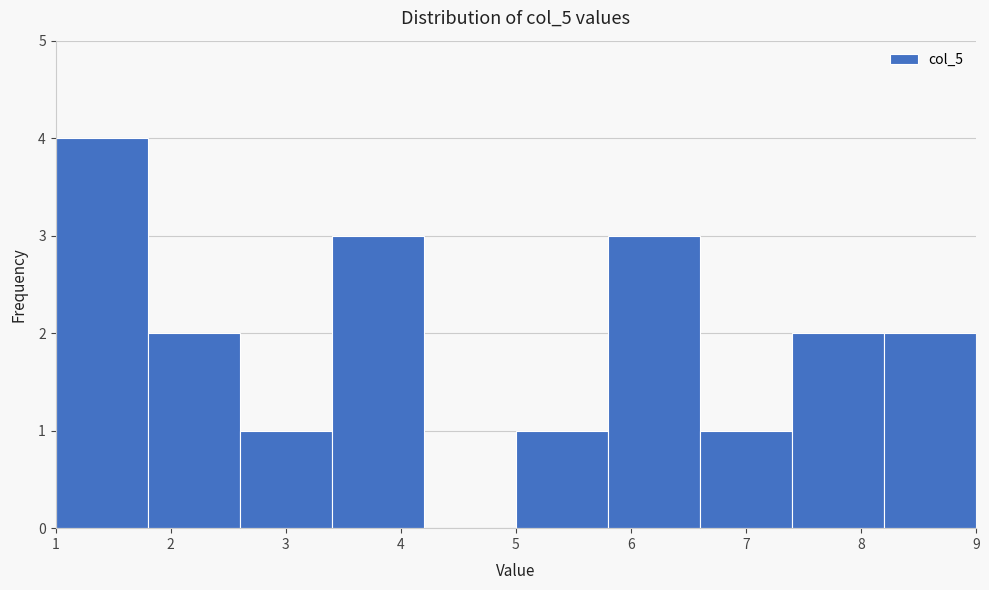

How tall is the bar that spans 6.6 to 7.4 on the x-axis? The values are not printed on the chart, so give them approximately, as read against the axis.

1